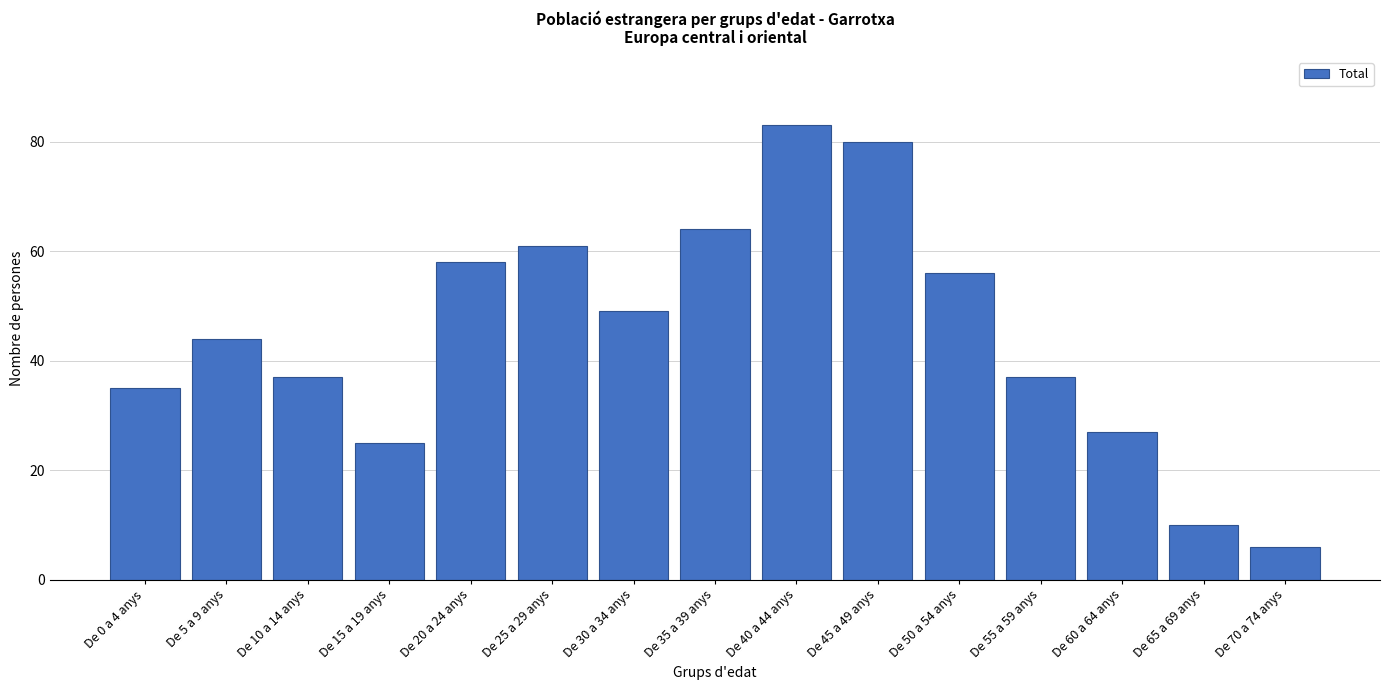

Reading left to right, extract all data points from this chart.

35	44	37	25	58	61	49	64	83	80	56	37	27	10	6